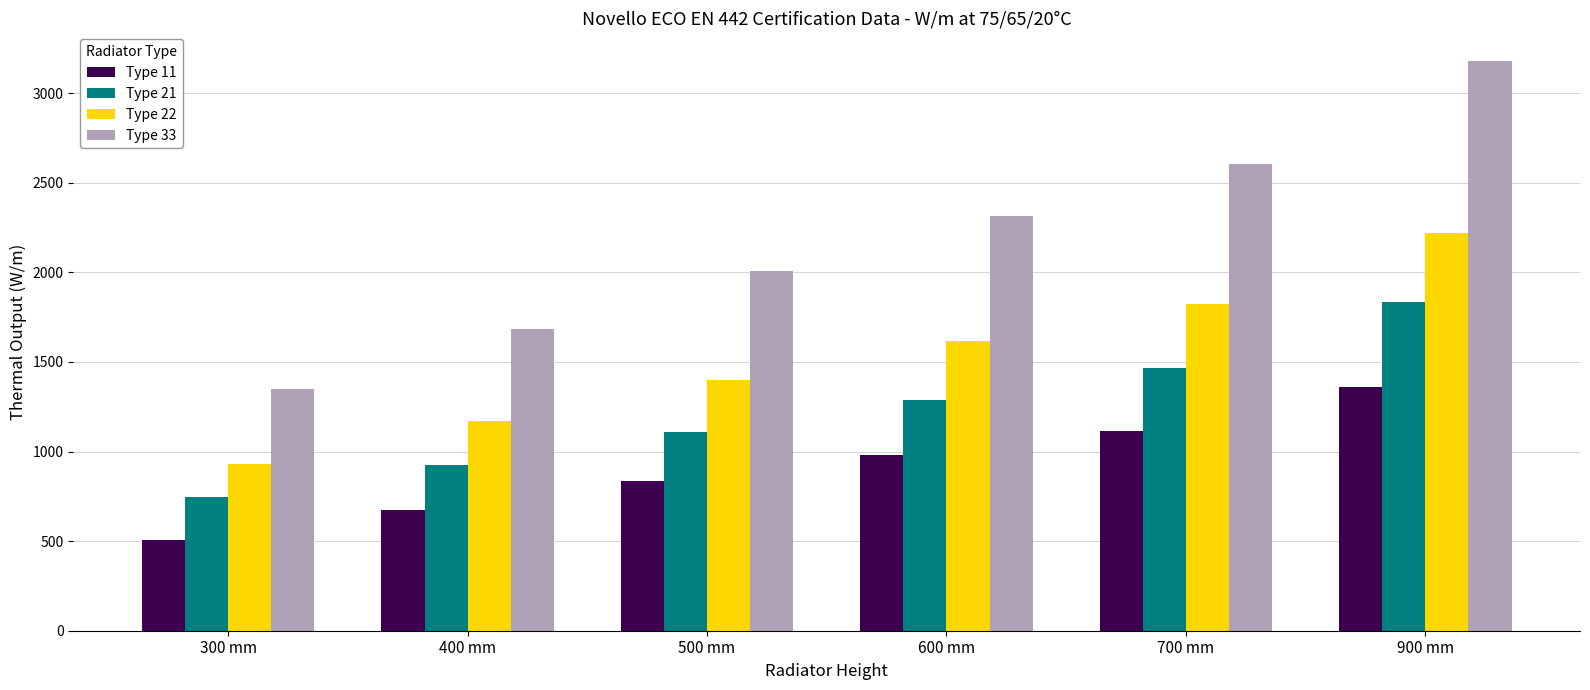

Count the number of data series in this chart.

4